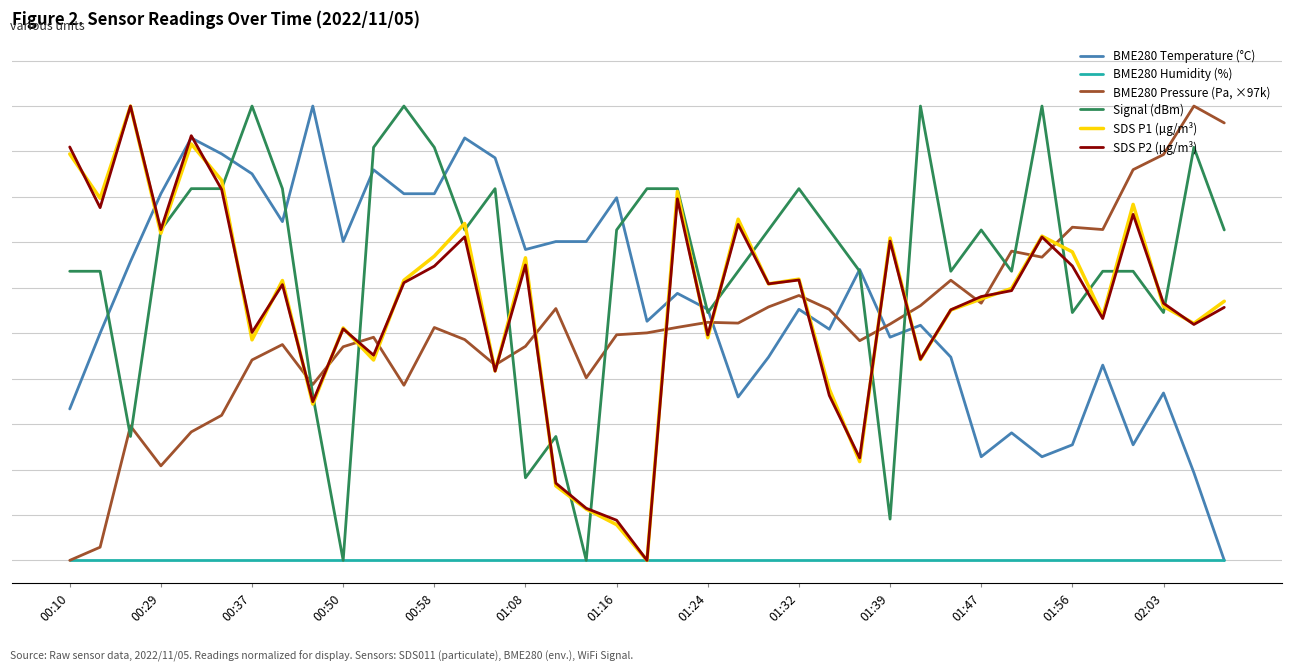

What are all the series names shown in the legend?

BME280 Temperature (°C), BME280 Humidity (%), BME280 Pressure (Pa, ×97k), Signal (dBm), SDS P1 (µg/m³), SDS P2 (µg/m³)